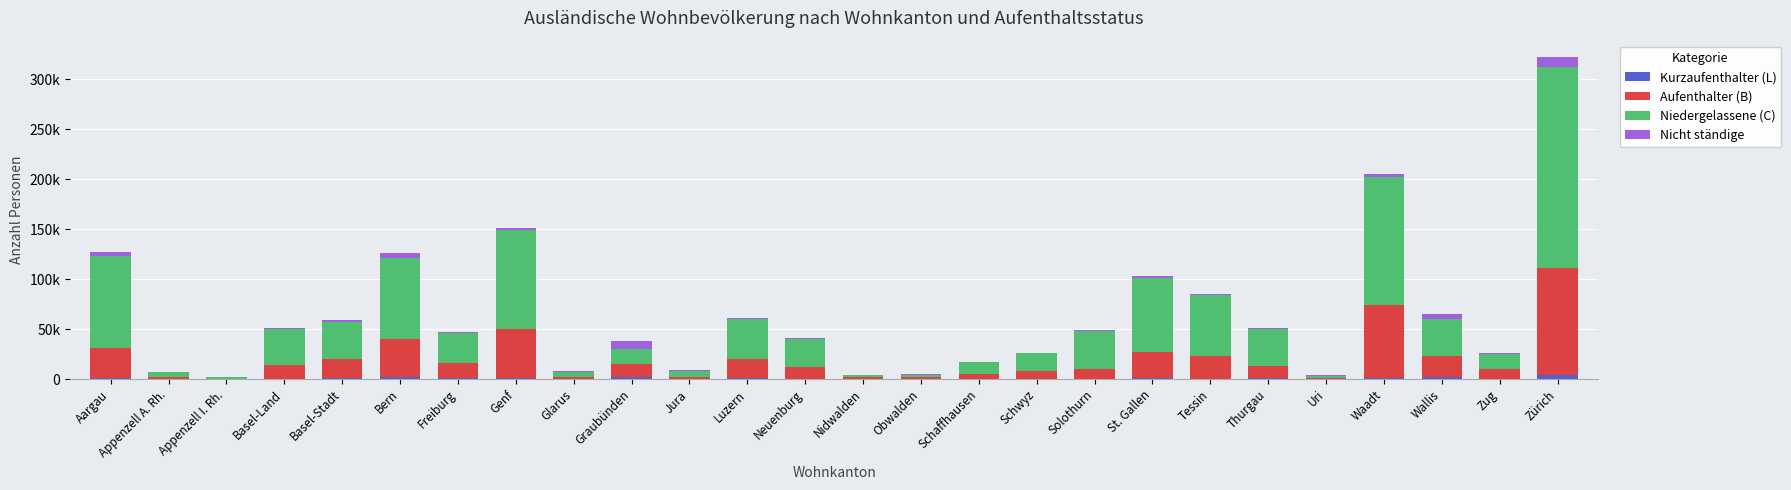

What are all the series names shown in the legend?

Kurzaufenthalter (L), Aufenthalter (B), Niedergelassene (C), Nicht ständige